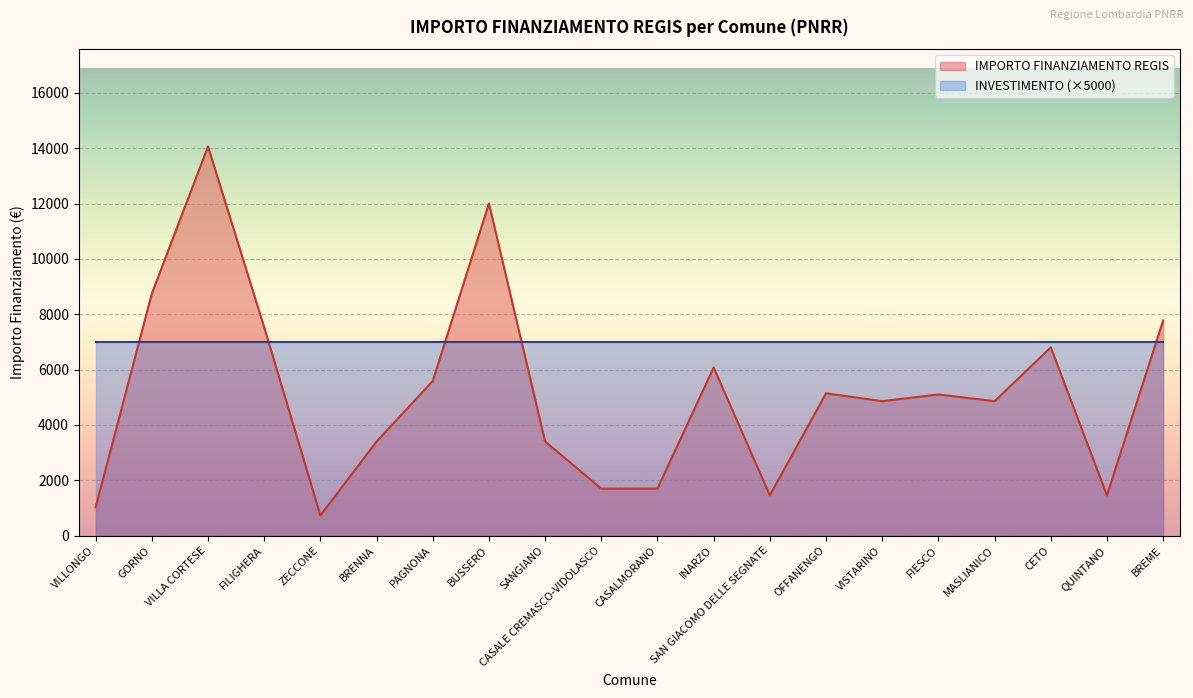

How many series are shown in this chart?

2